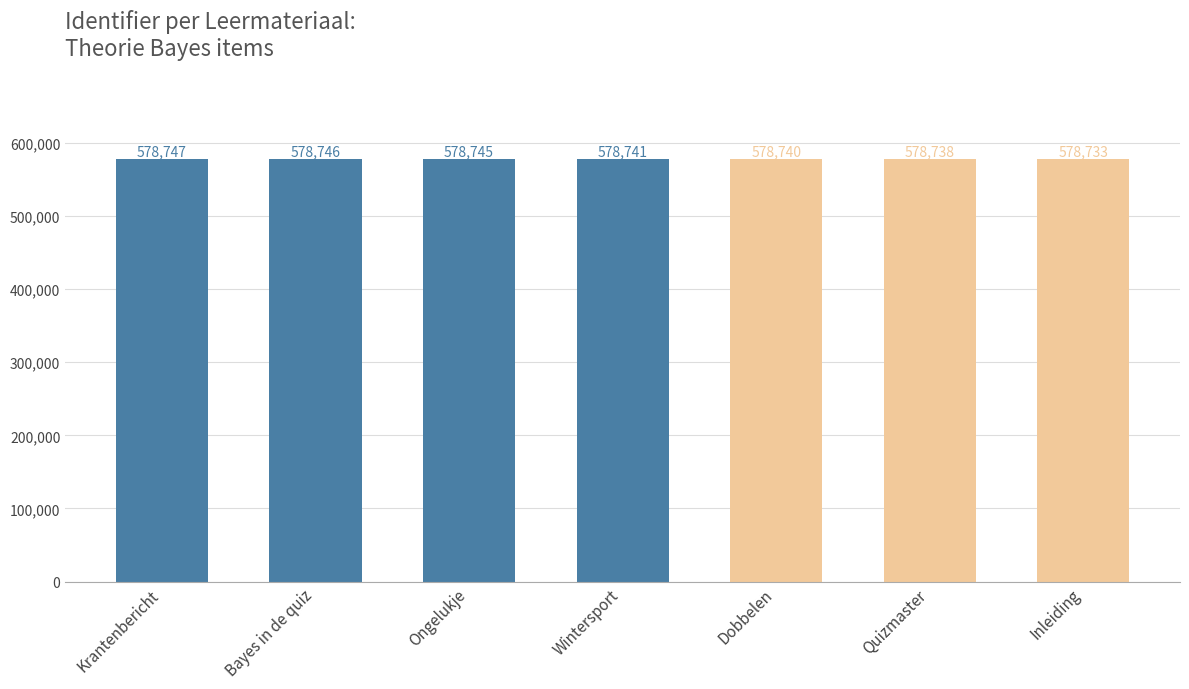

Reading left to right, transcribe all the data shown in this chart.

578747	578746	578745	578741	578740	578738	578733